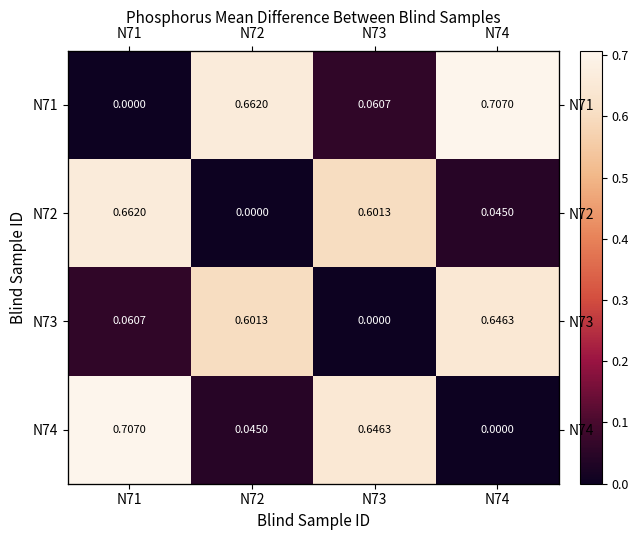

What is the total value across all series at N73?

1.3